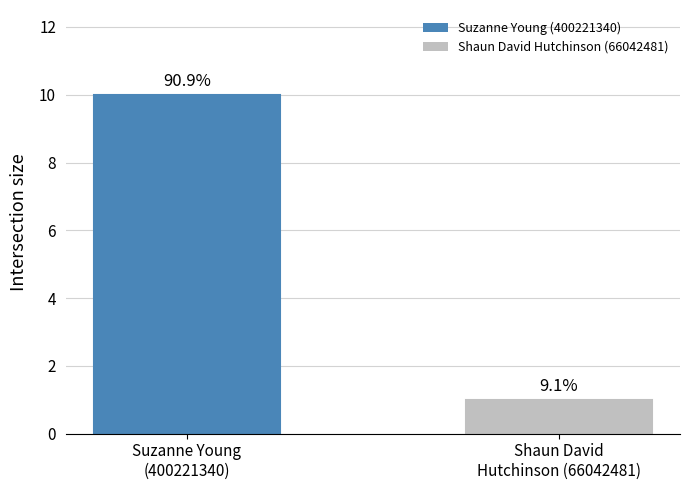

The chart shows a value of 0 at Shaun David
Hutchinson (66042481). True or false?

False